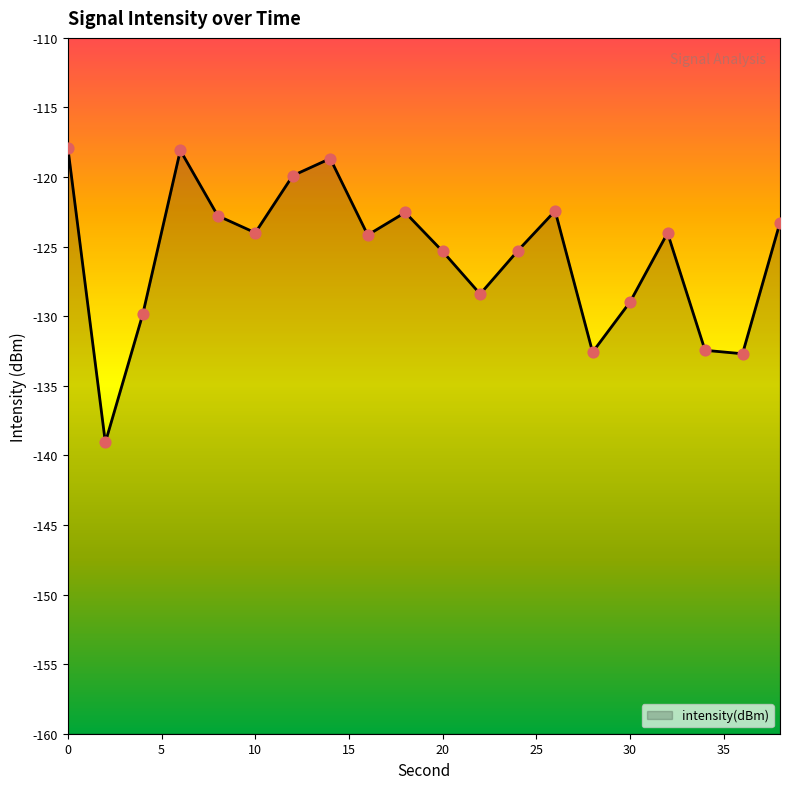

What is the change in value from 12 to 36?

-12.8